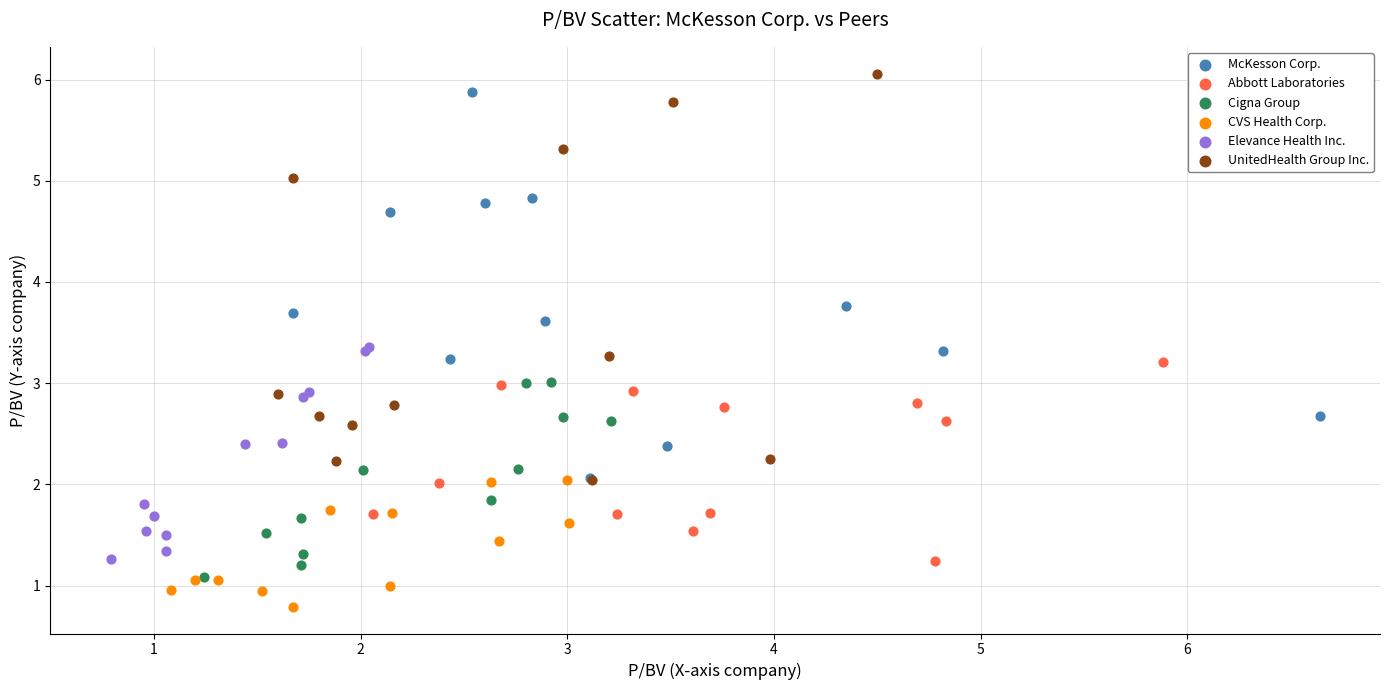

Which series reaches the minimum Y coordinate?

CVS Health Corp.